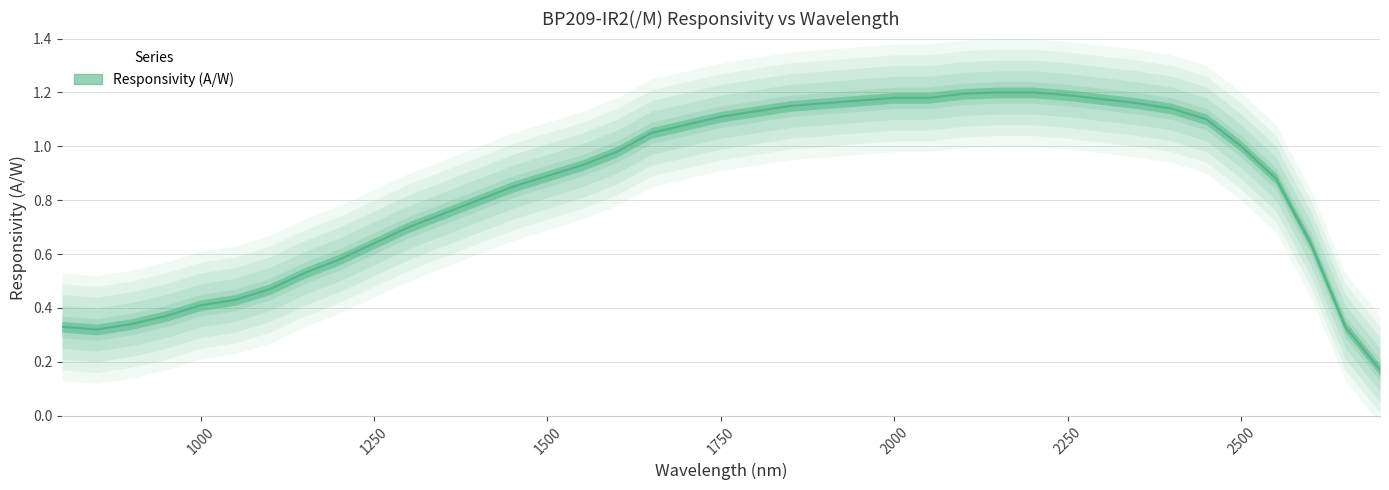

List the labels in order of value, smallest first.

2700, 850, 800, 2650, 900, 950, 1000, 1050, 1100, 1150, 1200, 1250, 2600, 1300, 1350, 1400, 1450, 2550, 1500, 1550, 1600, 2500, 1650, 1700, 2450, 1750, 1800, 2400, 1850, 1900, 2350, 1950, 2300, 2000, 2050, 2250, 2100, 2150, 2200